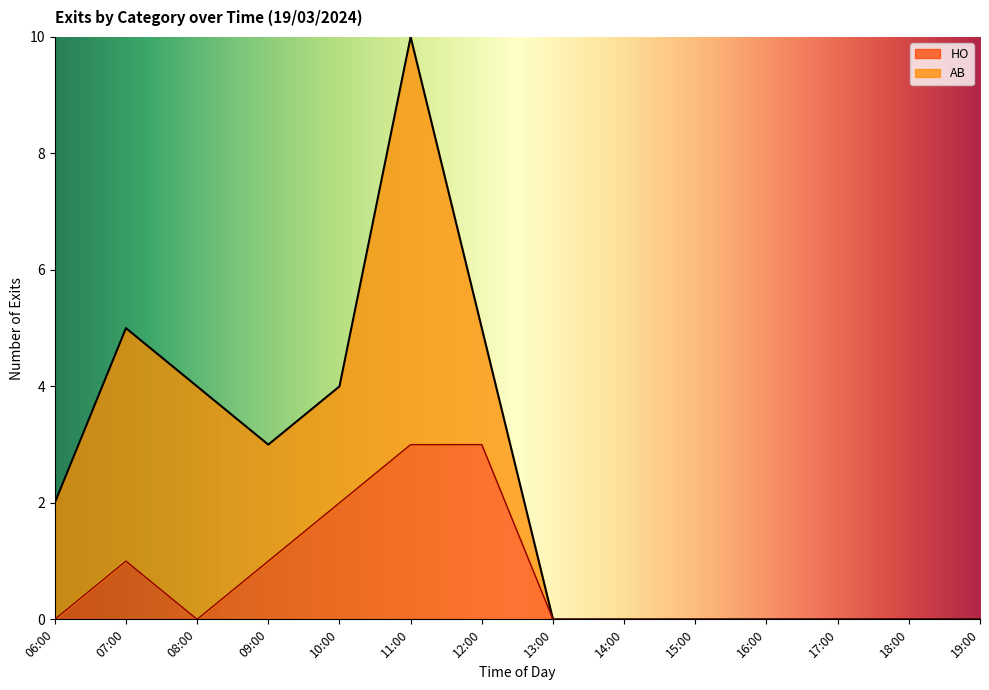

Between 06:30 and 10:00, which is larger?

06:30